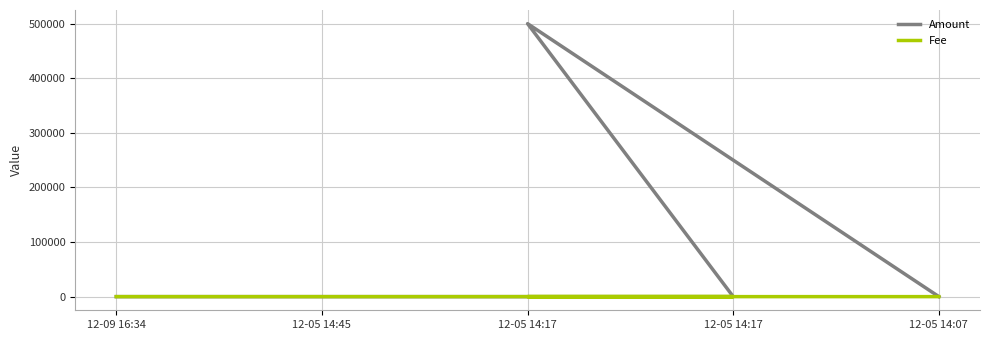

Where do Fee and Amount first cross each other?

12-05 14:07 and 12-05 14:17